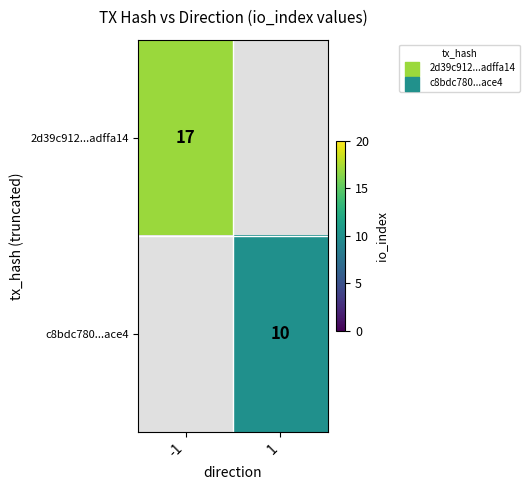

How many series are shown in this chart?

2